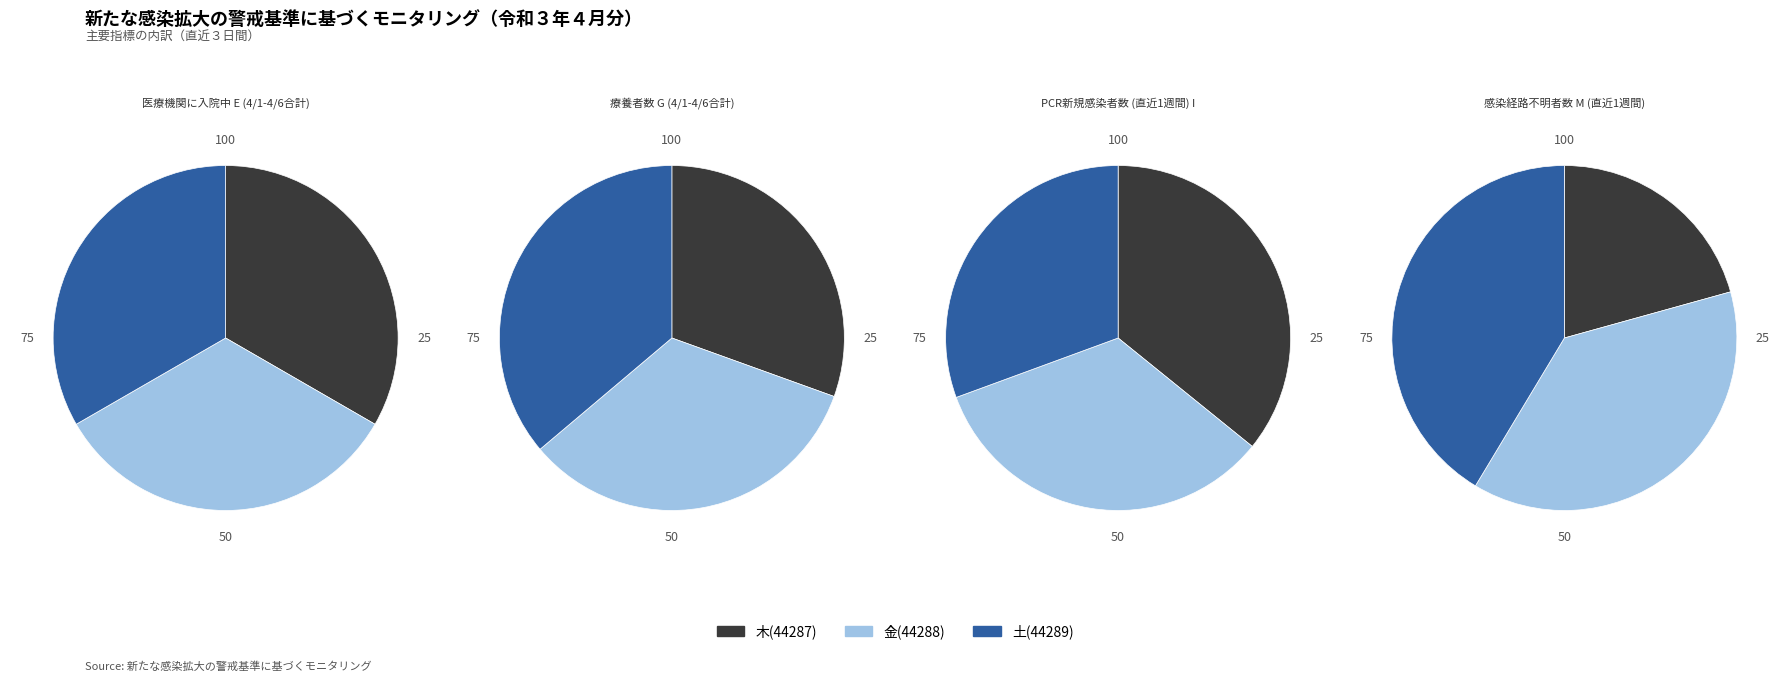

How many slices are in this pie chart?

3